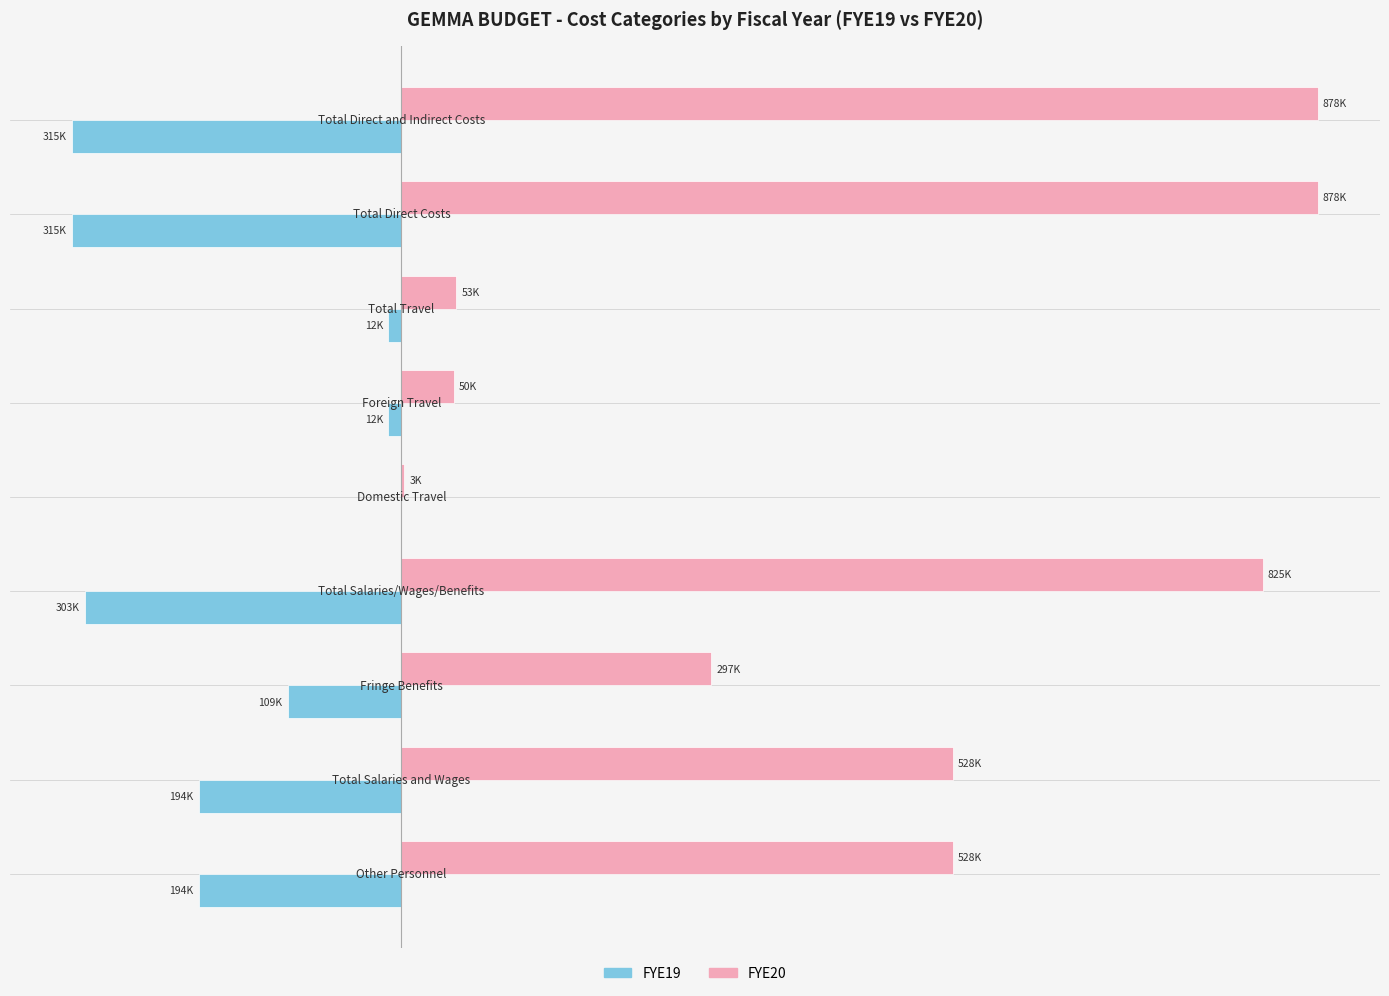

Which series has the largest total across all categories?

FYE20